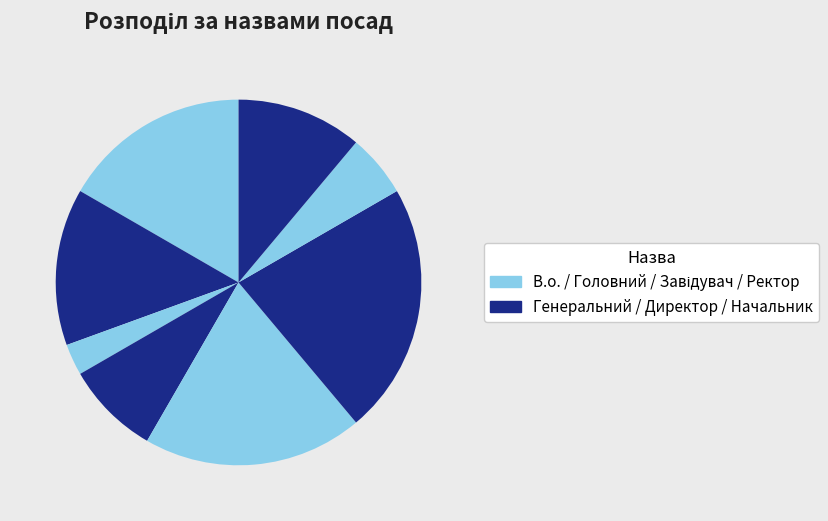

Is there a majority slice in this chart?

No